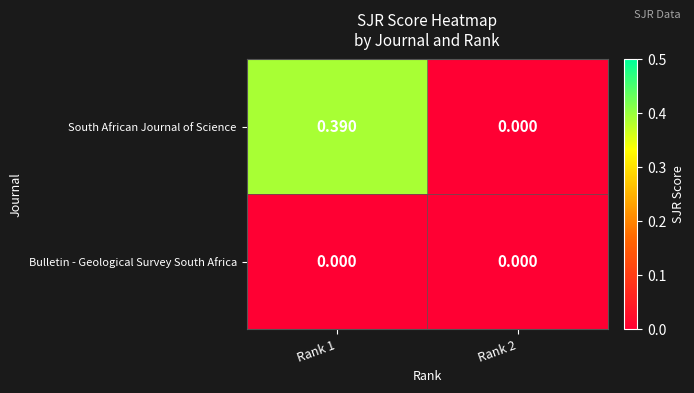

Rank the series by their average value, from lowest to highest.

Bulletin - Geological Survey South Africa, South African Journal of Science